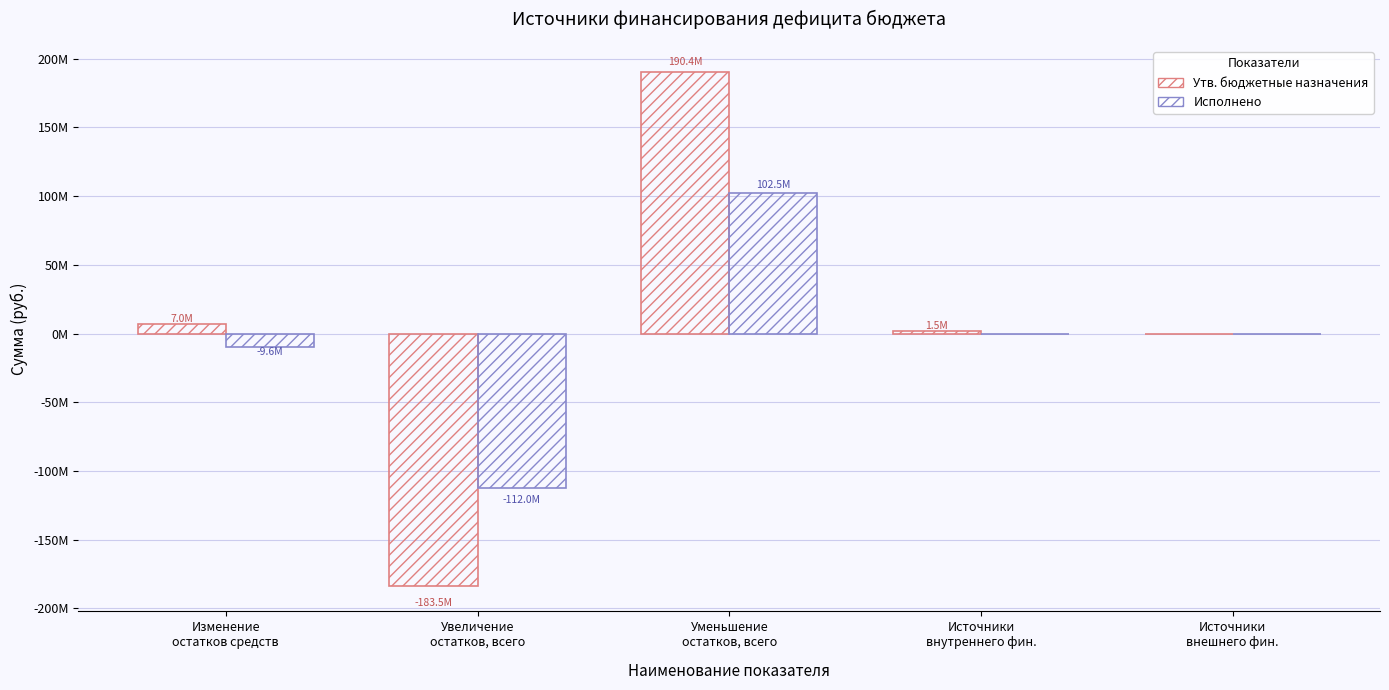

What position from the left is Источники
внешнего фин.?

5